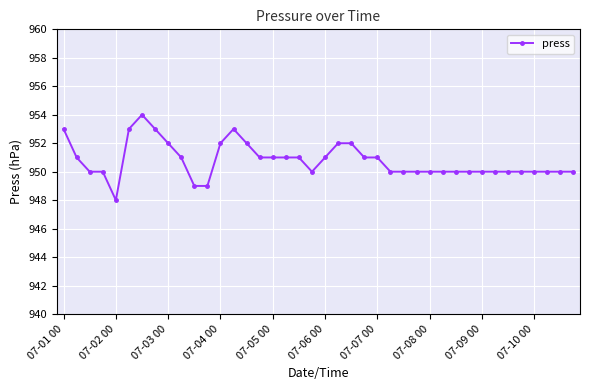

Does the chart have visible grid lines?

Yes